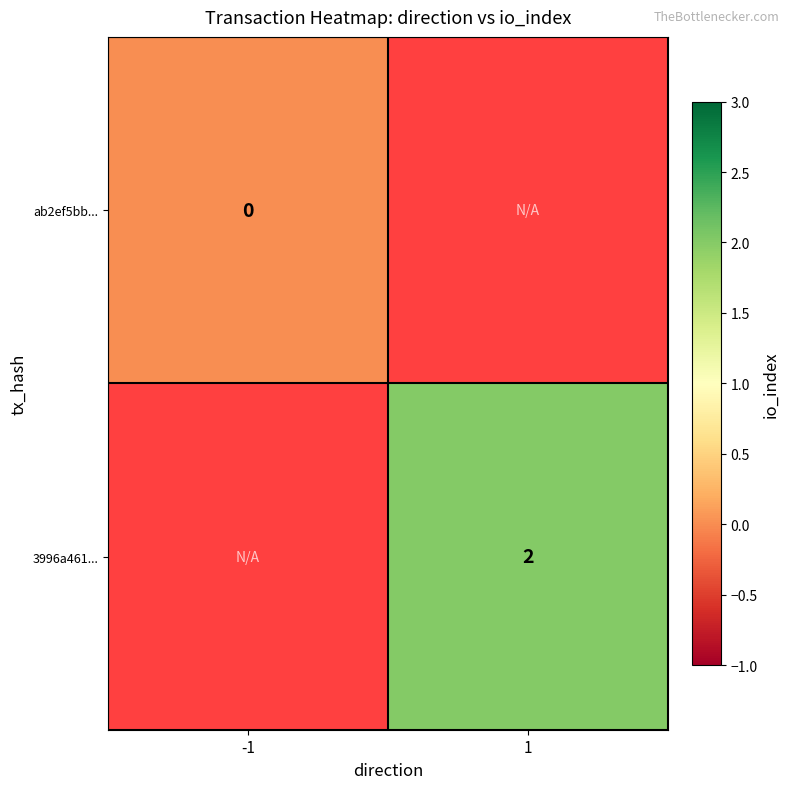

How many categories are shown in the chart?

2